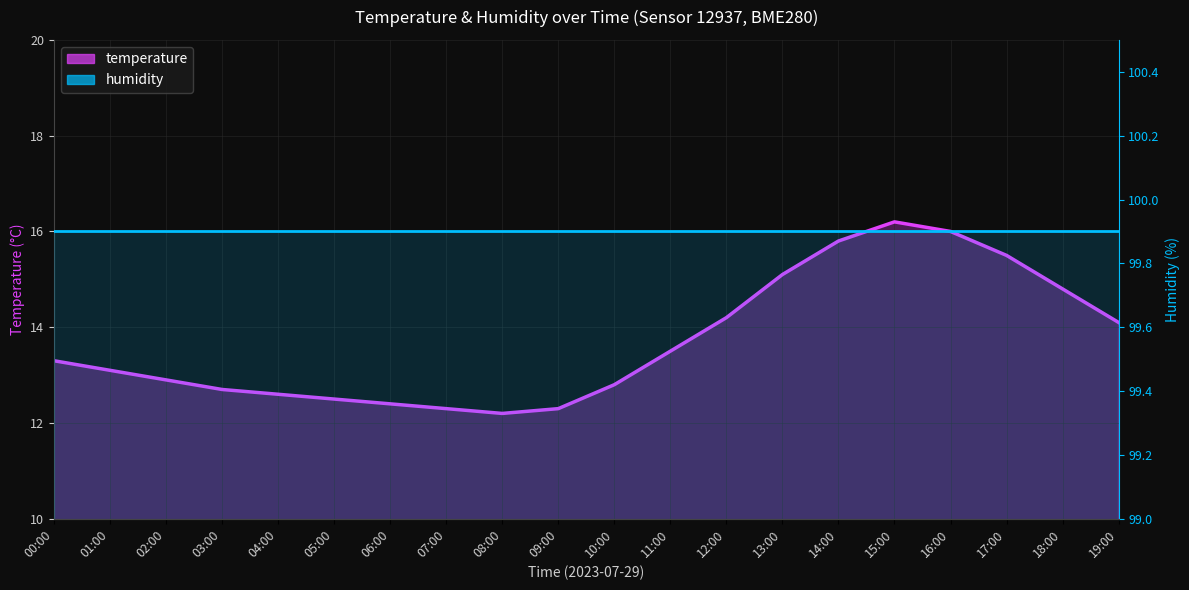

Reading right to left, list all the values displayed in this chart.

temperature: 19:00=14.1	18:00=14.8	17:00=15.5	16:00=16.0	15:00=16.2	14:00=15.8	13:00=15.1	12:00=14.2	11:00=13.5	10:00=12.8	09:00=12.3	08:00=12.2	07:00=12.3	06:00=12.4	05:00=12.5	04:00=12.6	03:00=12.7	02:00=12.9	01:00=13.1	00:00=13.3
humidity: 19:00=99.9	18:00=99.9	17:00=99.9	16:00=99.9	15:00=99.9	14:00=99.9	13:00=99.9	12:00=99.9	11:00=99.9	10:00=99.9	09:00=99.9	08:00=99.9	07:00=99.9	06:00=99.9	05:00=99.9	04:00=99.9	03:00=99.9	02:00=99.9	01:00=99.9	00:00=99.9